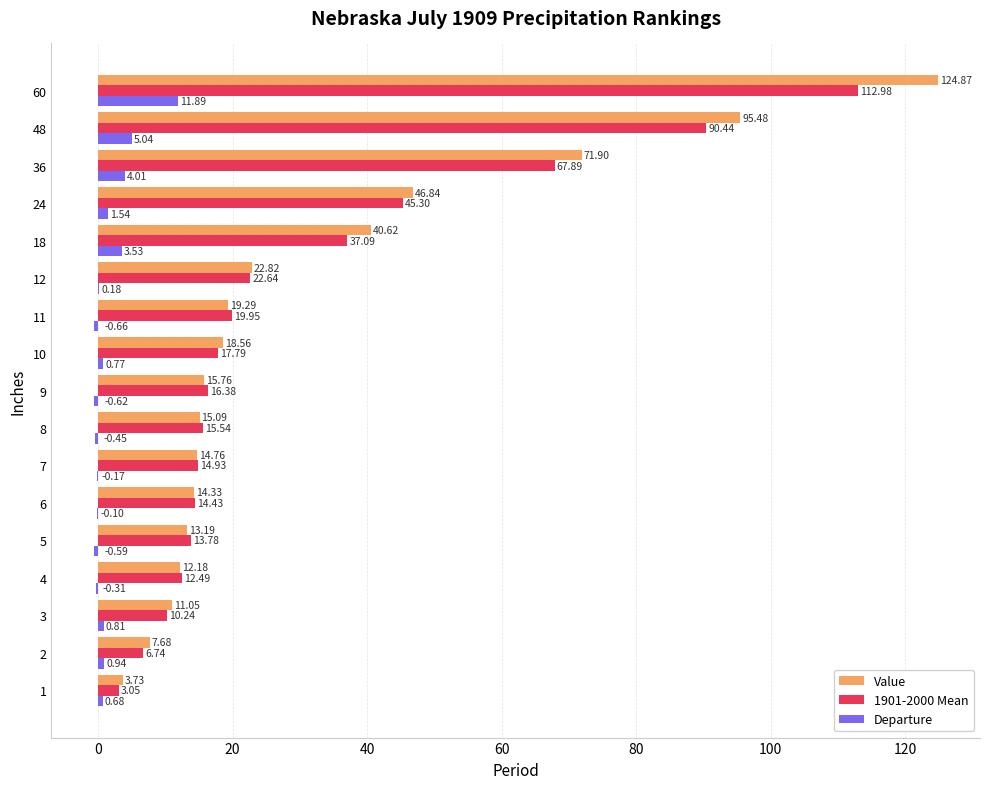

What is the sum of the Departure values at 7 and 24?

1.4